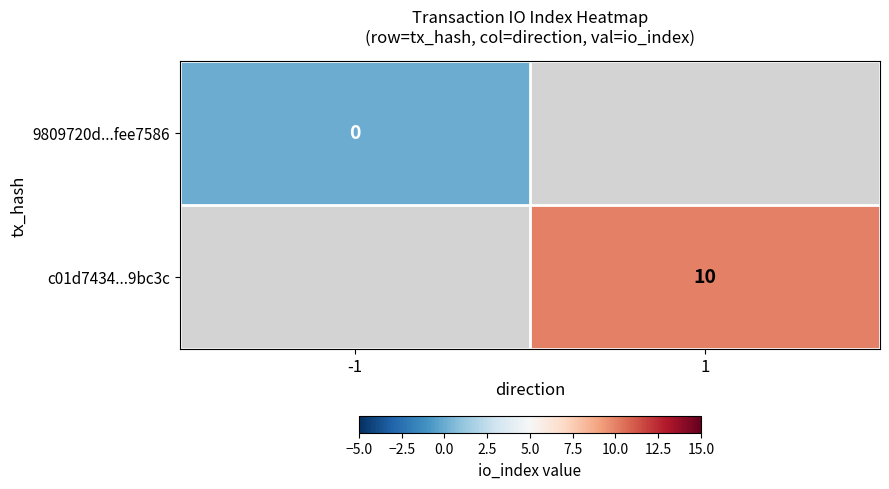

The value of c01d7434...9bc3c at 1 is 6. True or false?

False